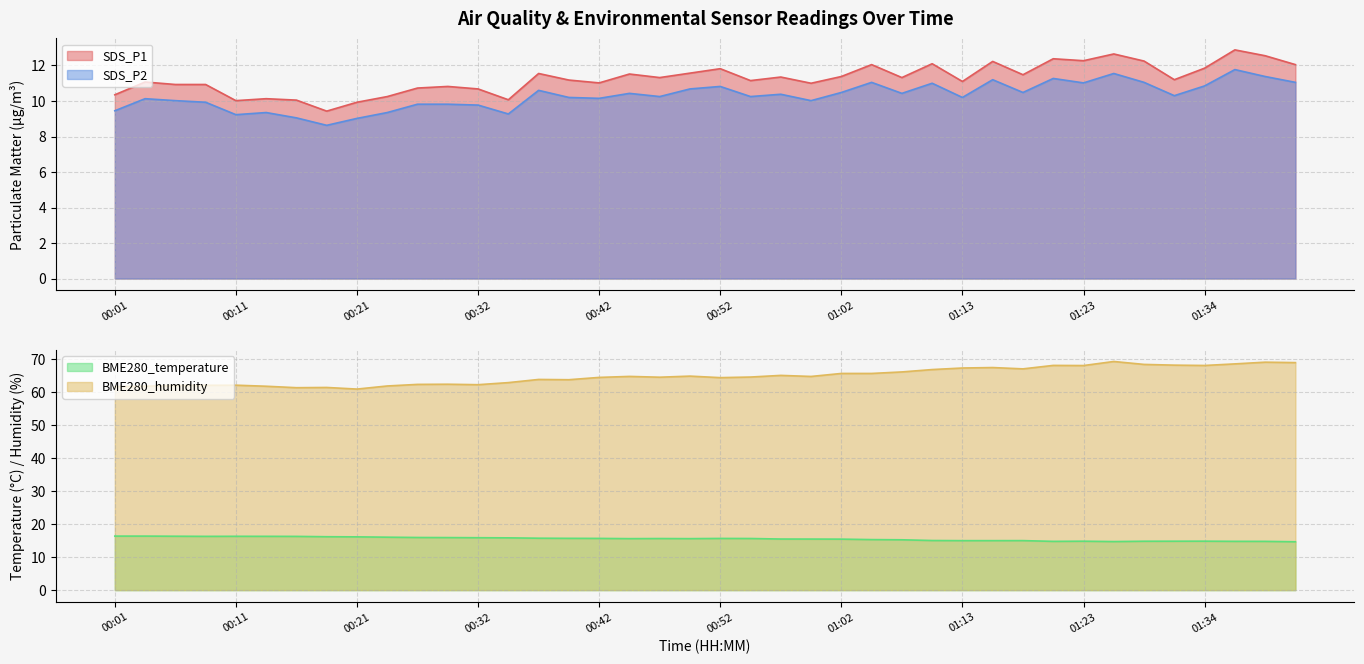

How many data points in BME280_temperature are above 15?

31